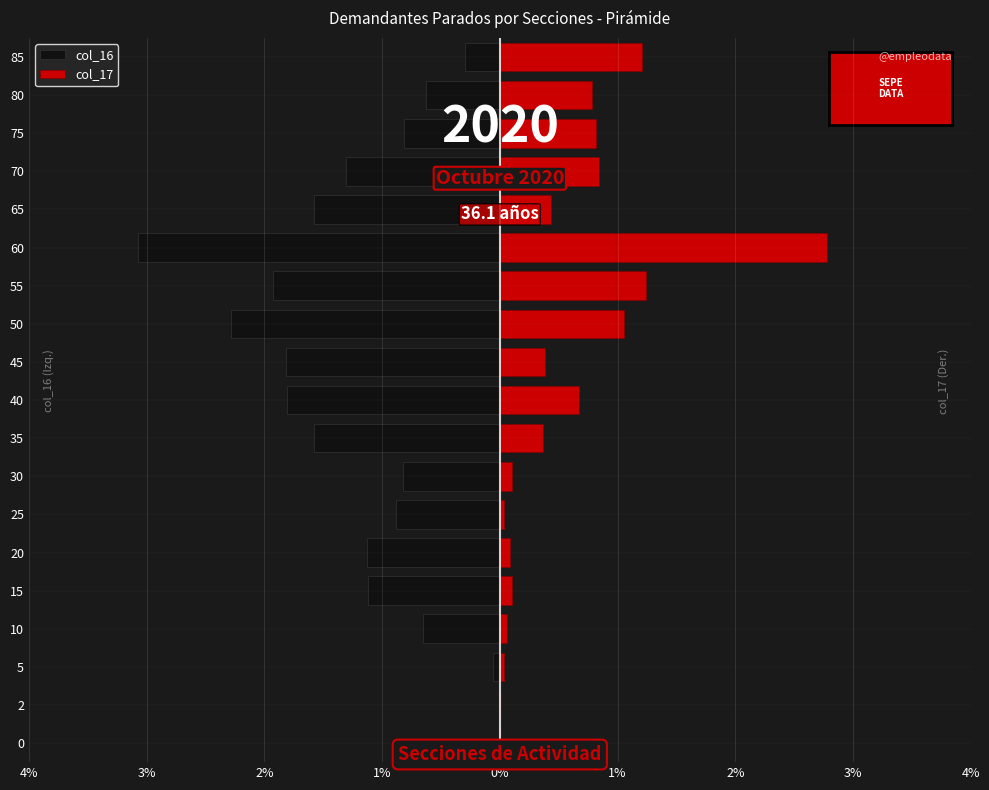

Between 30 and 2, which is larger?

2